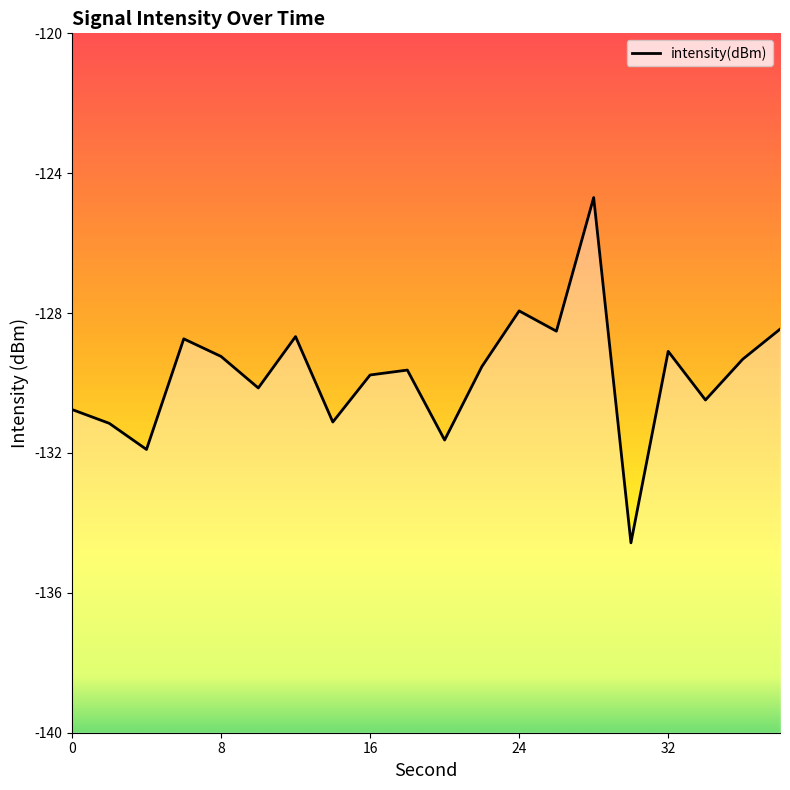

What is the difference between the second highest and minimum values?

6.6